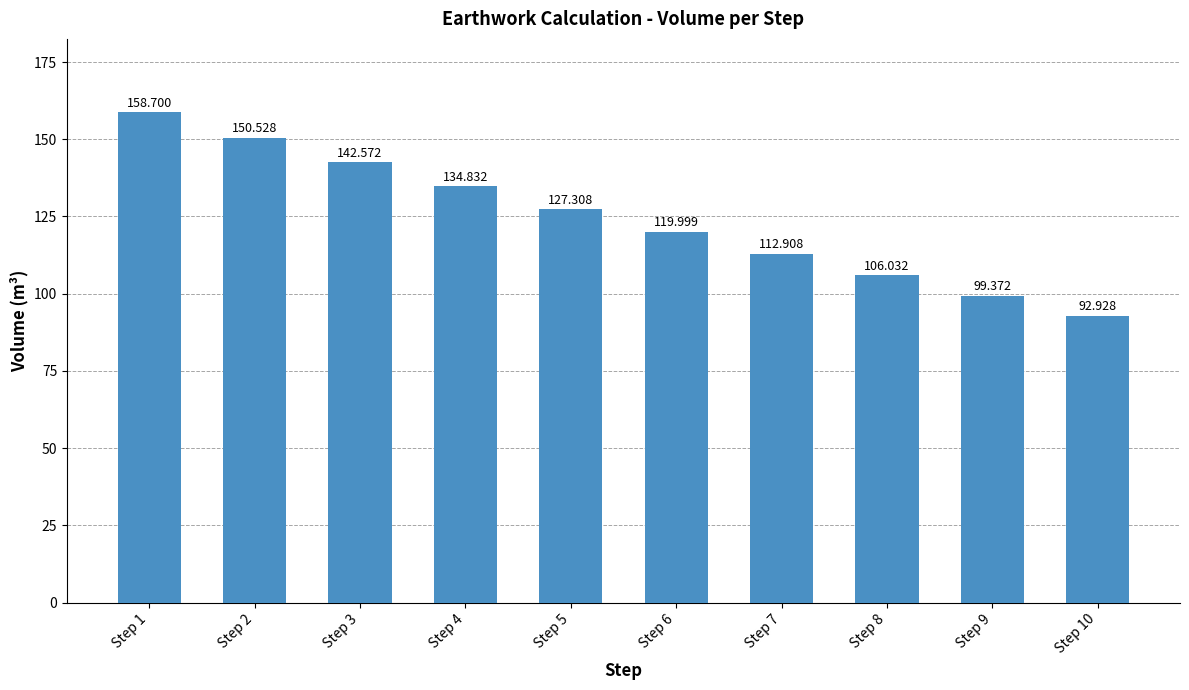

Rank the categories by value from highest to lowest.

Step 1, Step 2, Step 3, Step 4, Step 5, Step 6, Step 7, Step 8, Step 9, Step 10